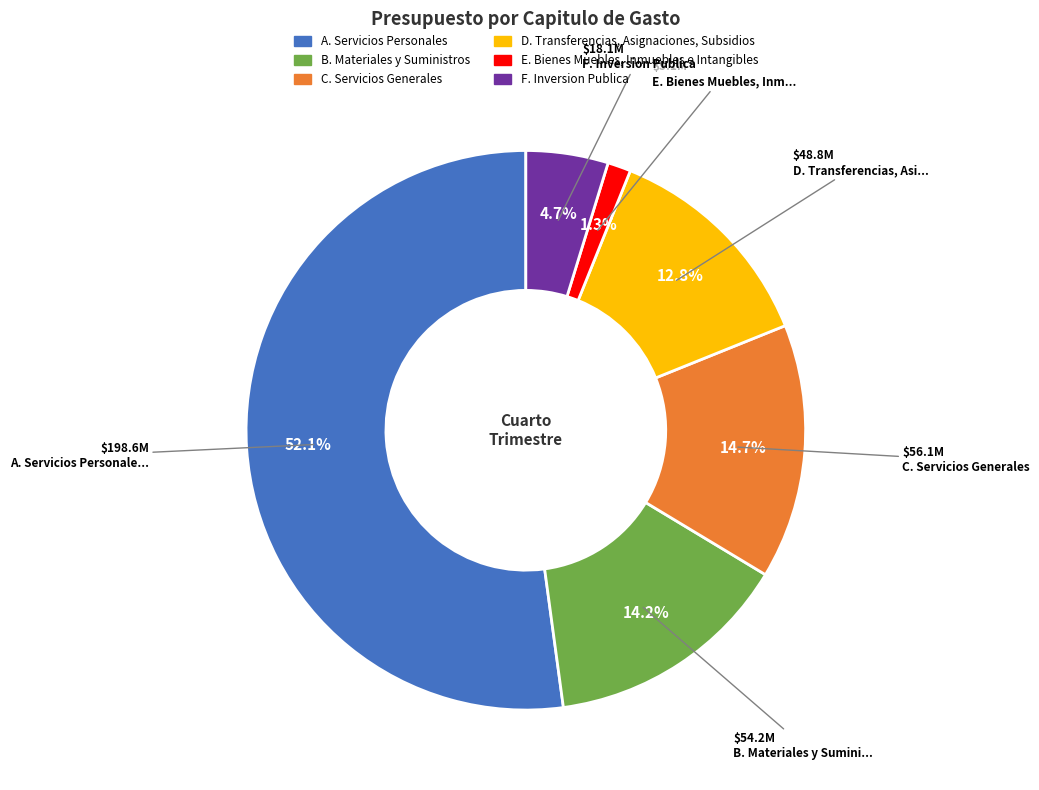

Does D. Transferencias, Asignaciones, Subsidios represent more than half of the total?

No